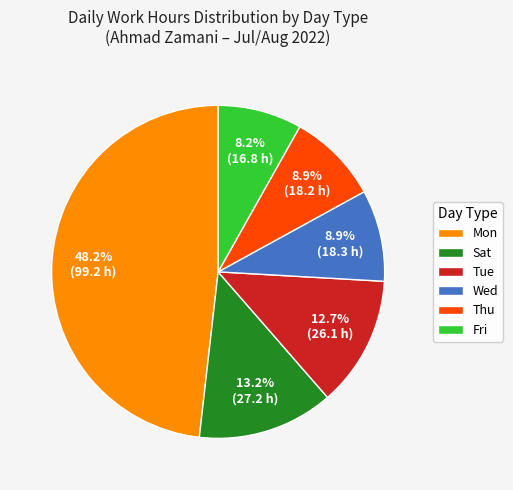

Which category has the biggest portion of the pie?

Mon